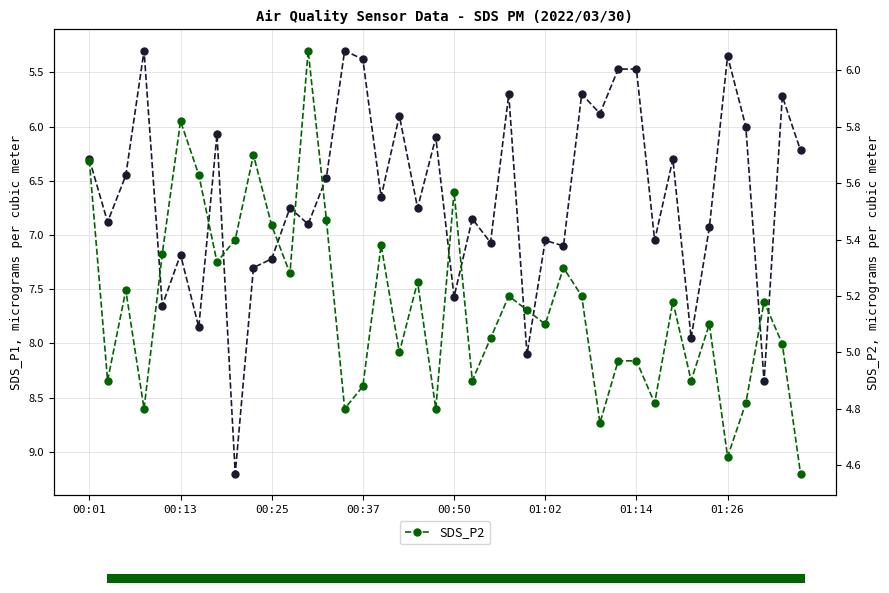

At which category is the sum across all series the highest?

8